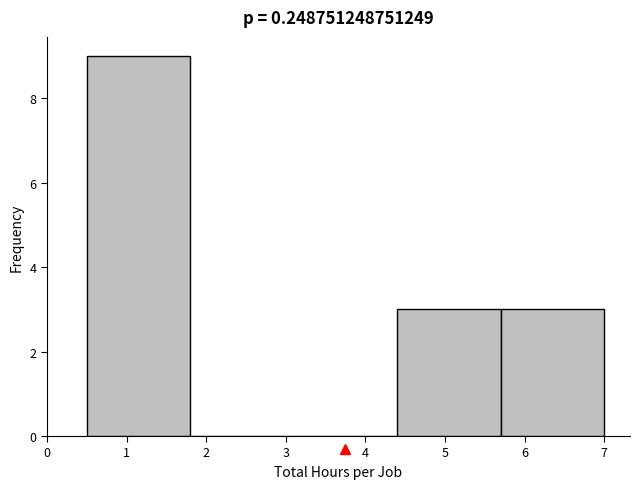

Over which range of the x-axis is the bar tallest?

0.5 to 1.8